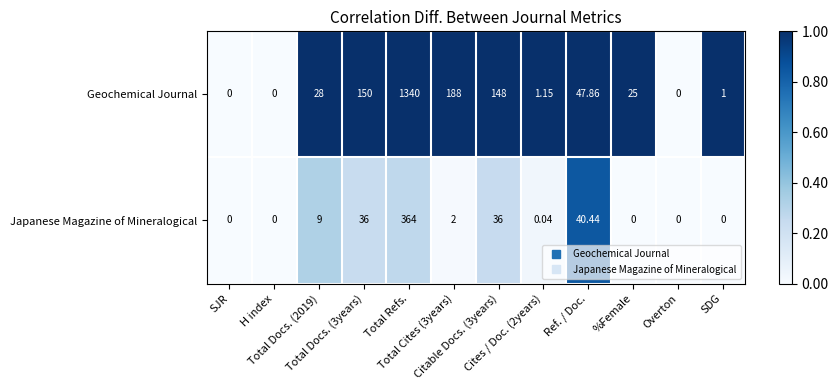

Between Overton and SDG, which series saw the biggest shift?

Geochemical Journal